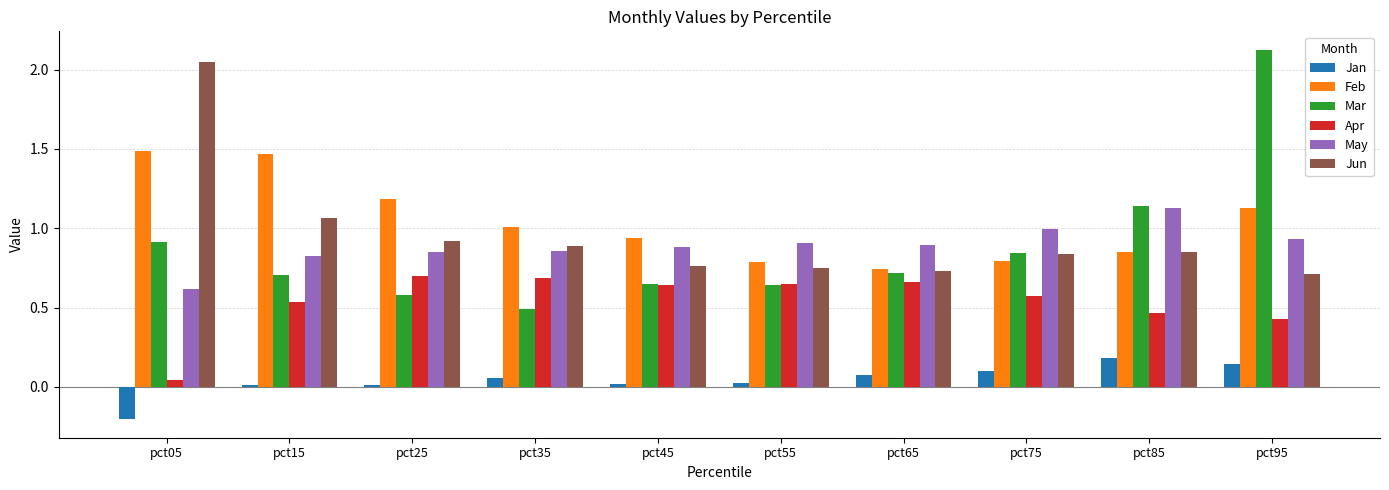

Is the value of Feb at pct75 greater than the value of Mar at pct25?

Yes